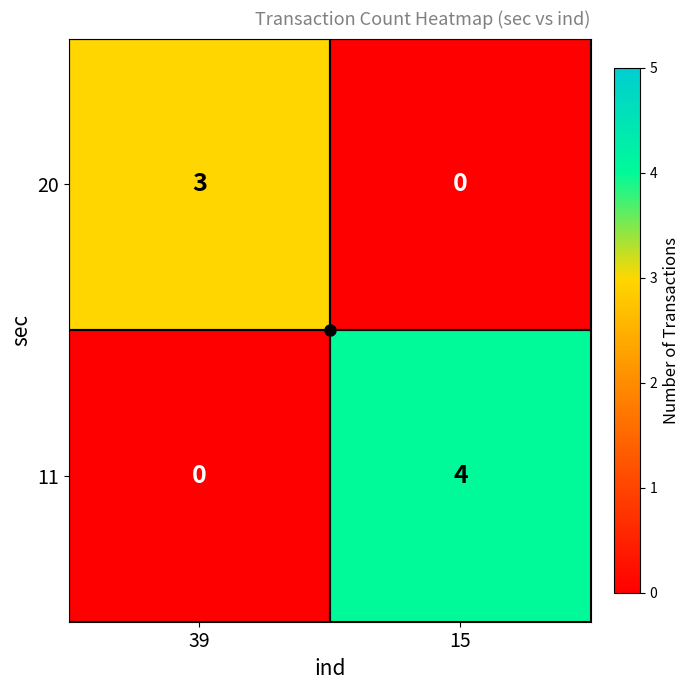

What is the difference between the maximum and minimum values in the 11 series?

4